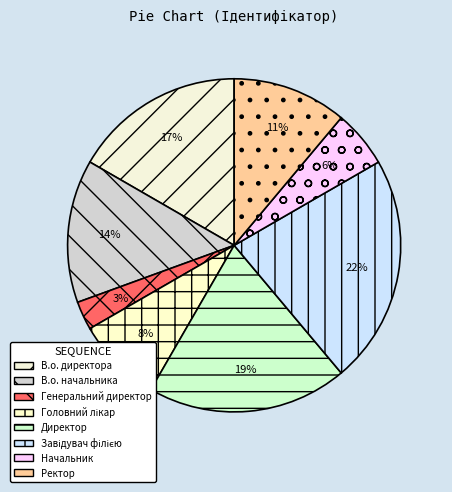

How many slices are in this pie chart?

8